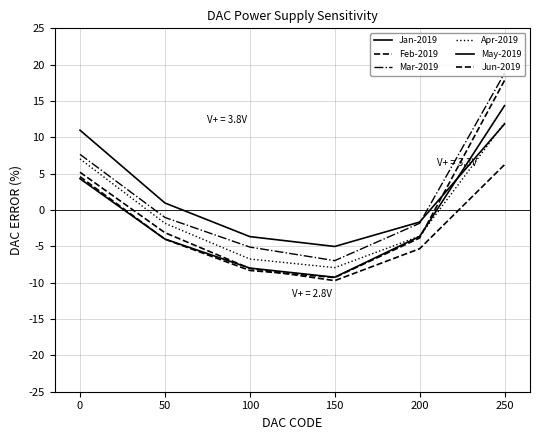

Does the chart display data point markers on the line(s)?

No